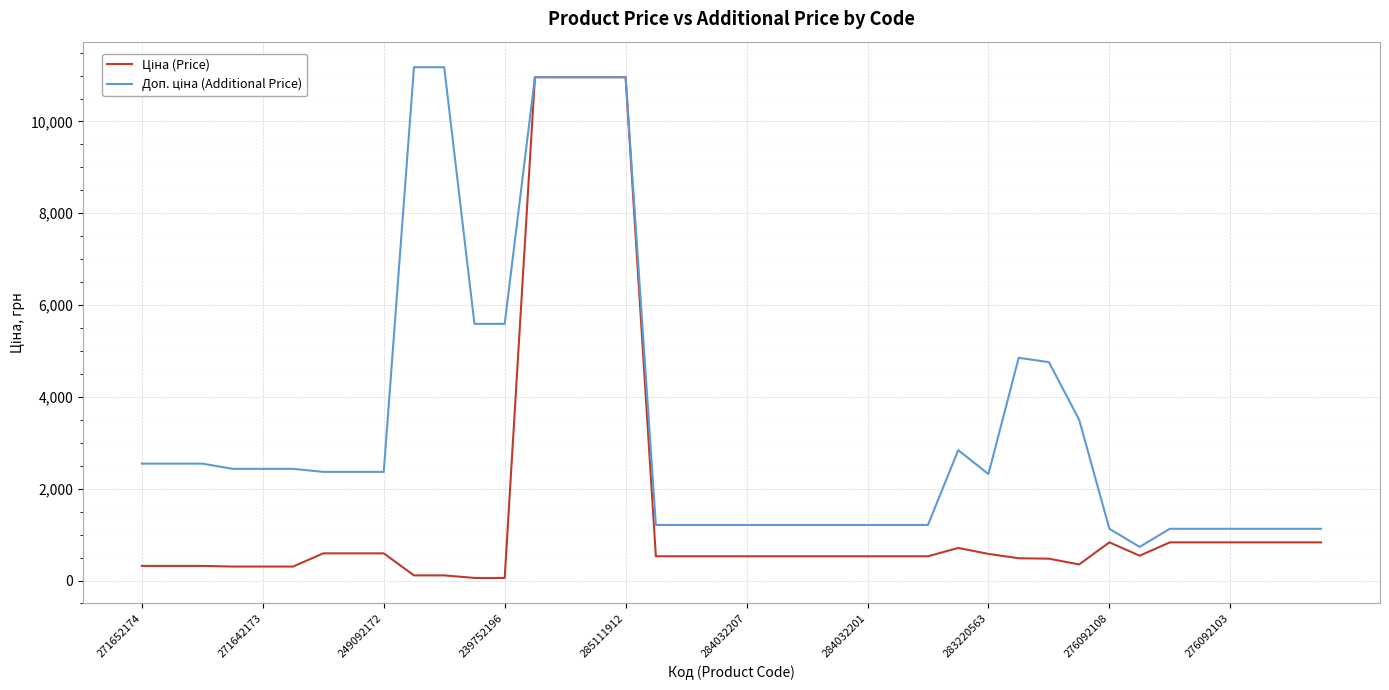

Does the chart display data point markers on the line(s)?

No